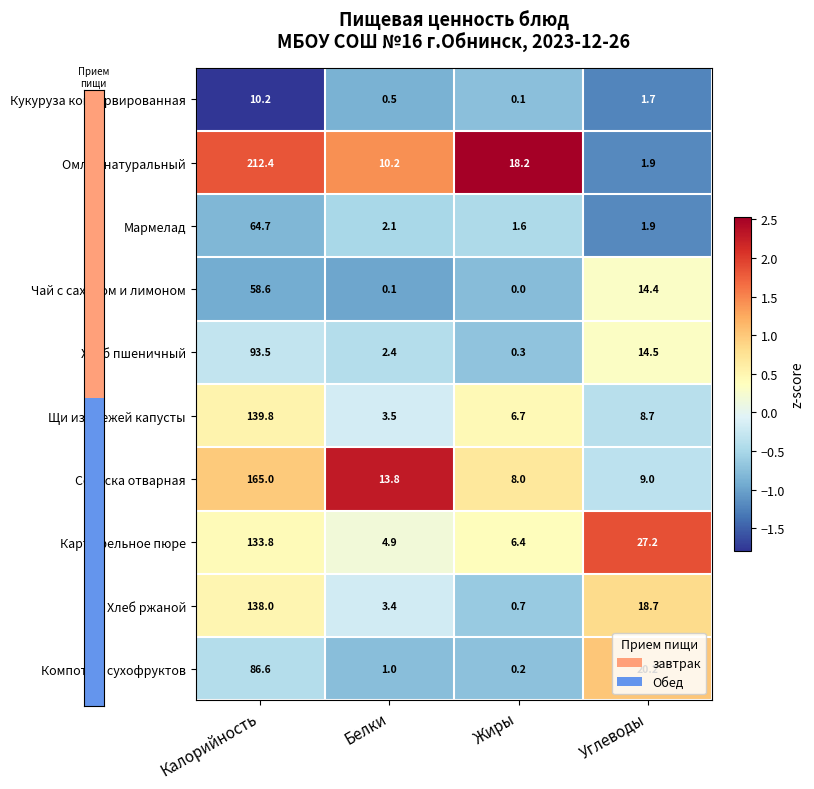

The Чай с сахаром и лимоном series shows 14.4 at Углеводы. True or false?

True